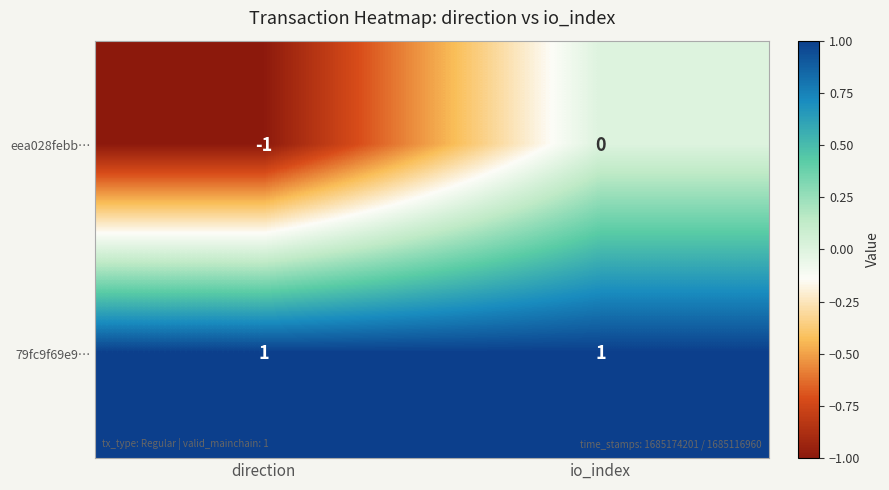

At which category is the sum across all series the highest?

io_index